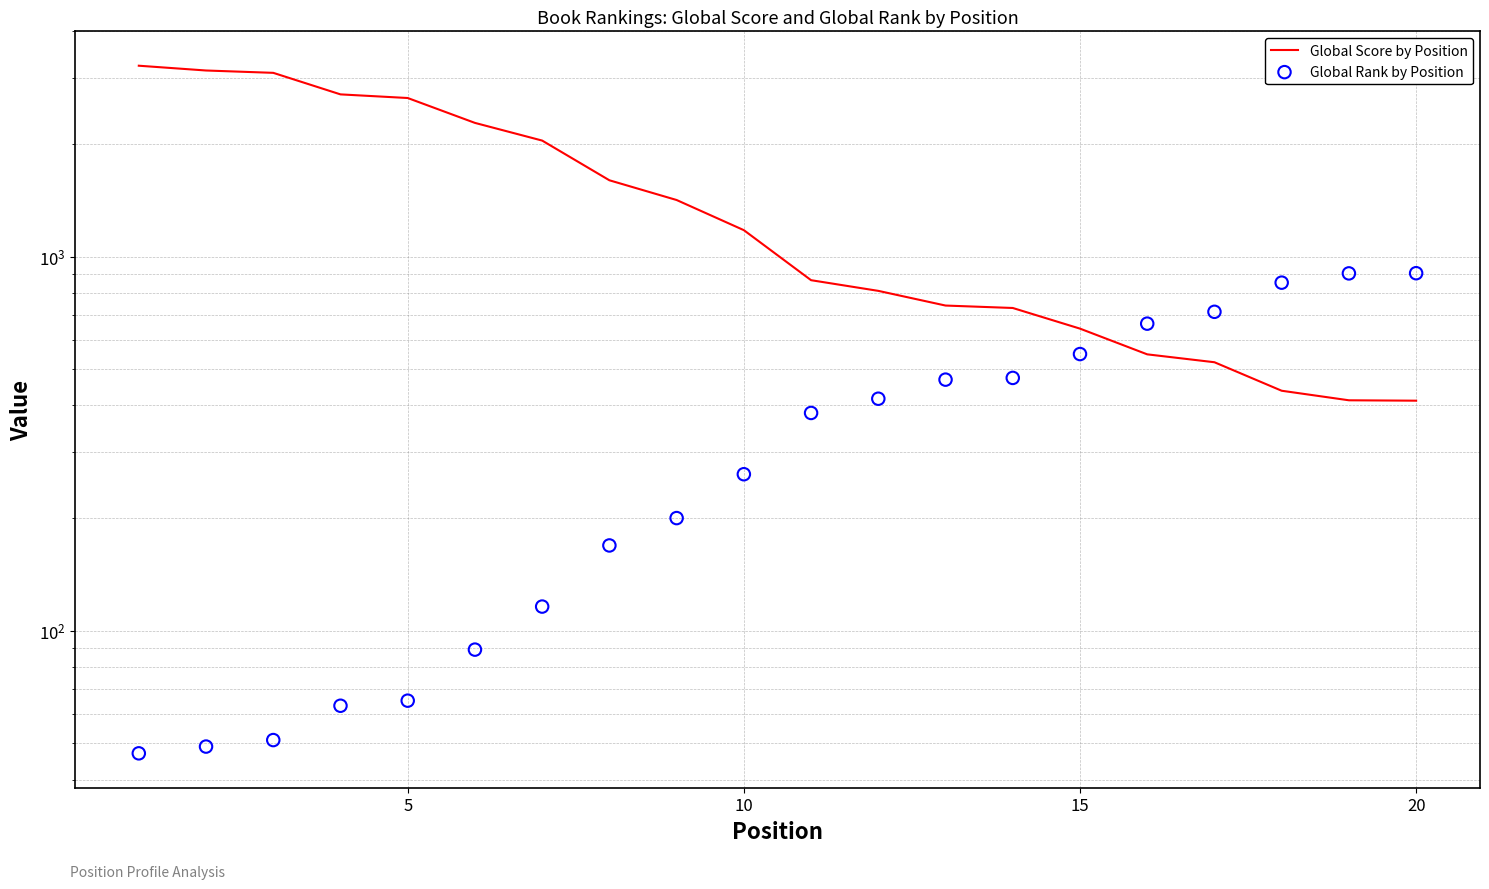

Which series reaches the minimum Y coordinate?

Global Rank by Position